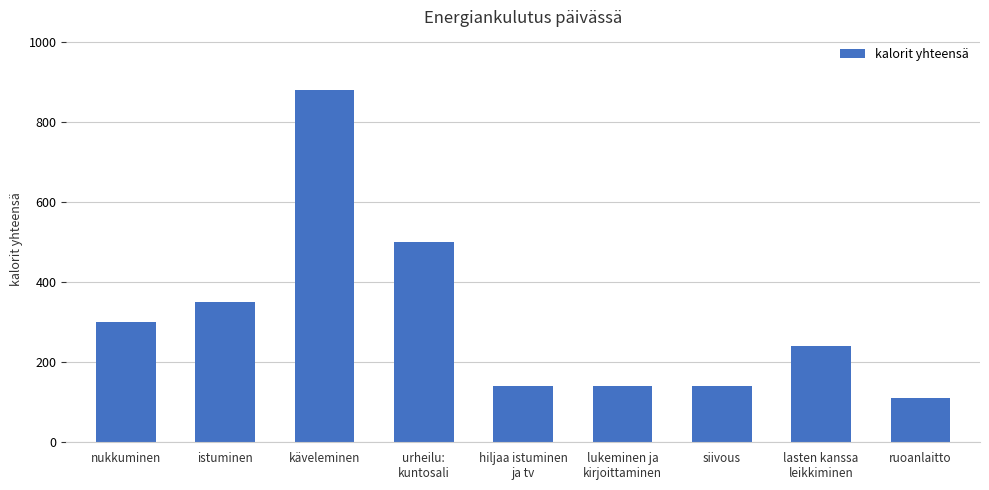

True or false: the data shows 300 at nukkuminen.

True